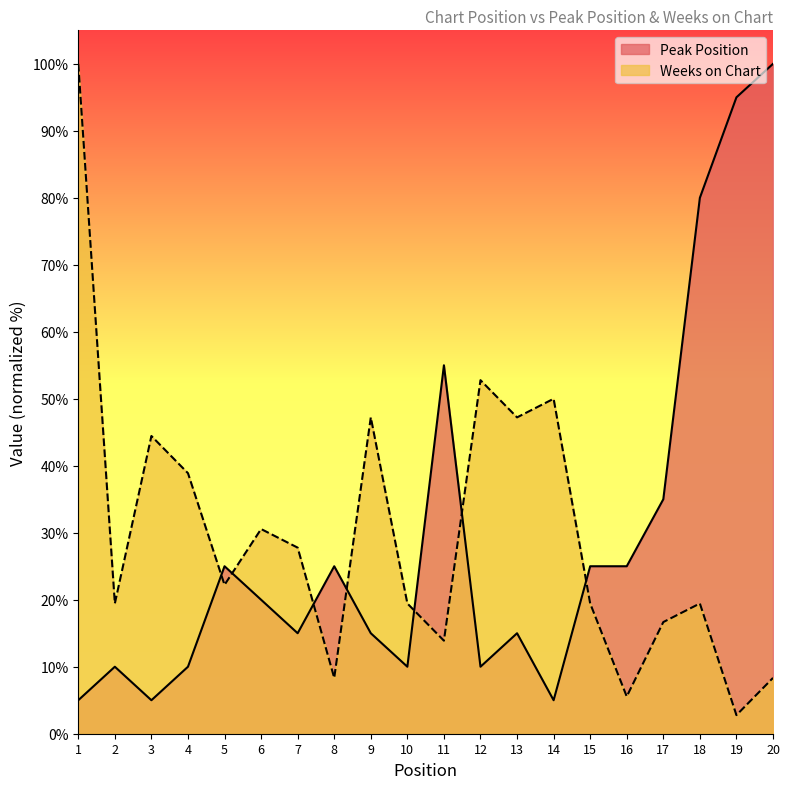

Which label corresponds to the smallest value in the chart?

19